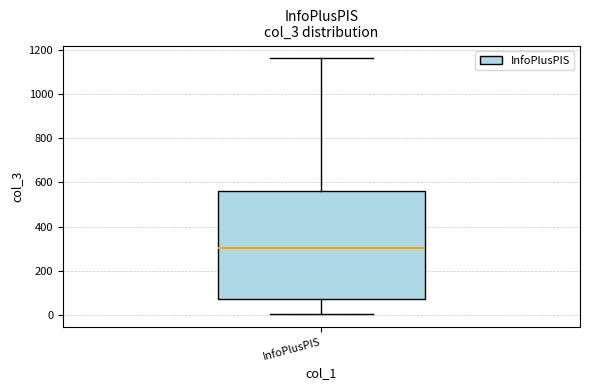

Read this box plot against the y-axis: the position of the median line, the range covered by the box, and the ends of both whiskers. The values are not printed on the chart, so give them approximately, as read against the axis.

median 300, box 80 to 560, whiskers 0 to 1160